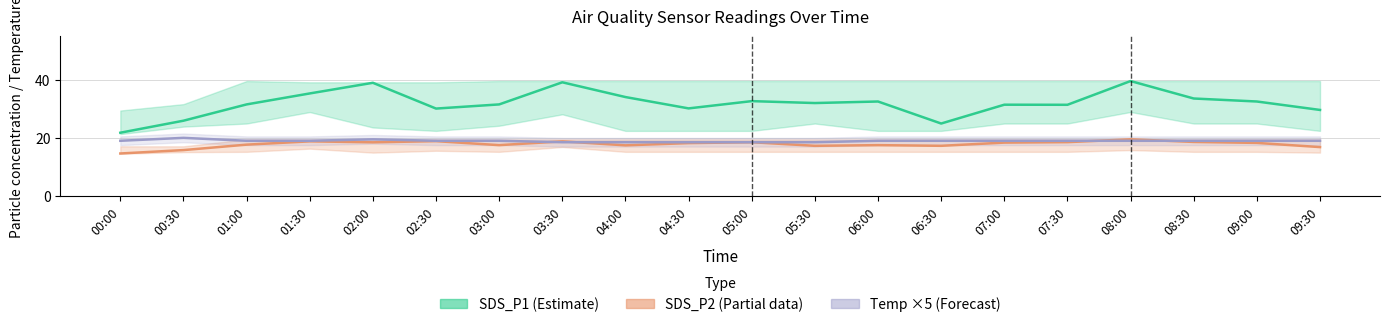

What is the label of the 6th point from the left?

02:30